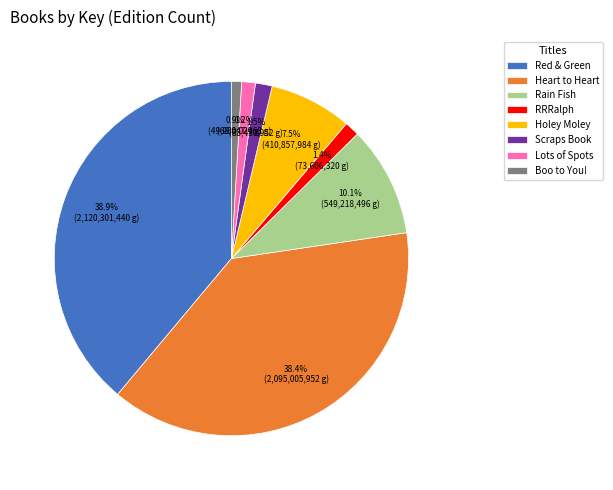

Which has a higher value, Red & Green or Lots of Spots?

Red & Green